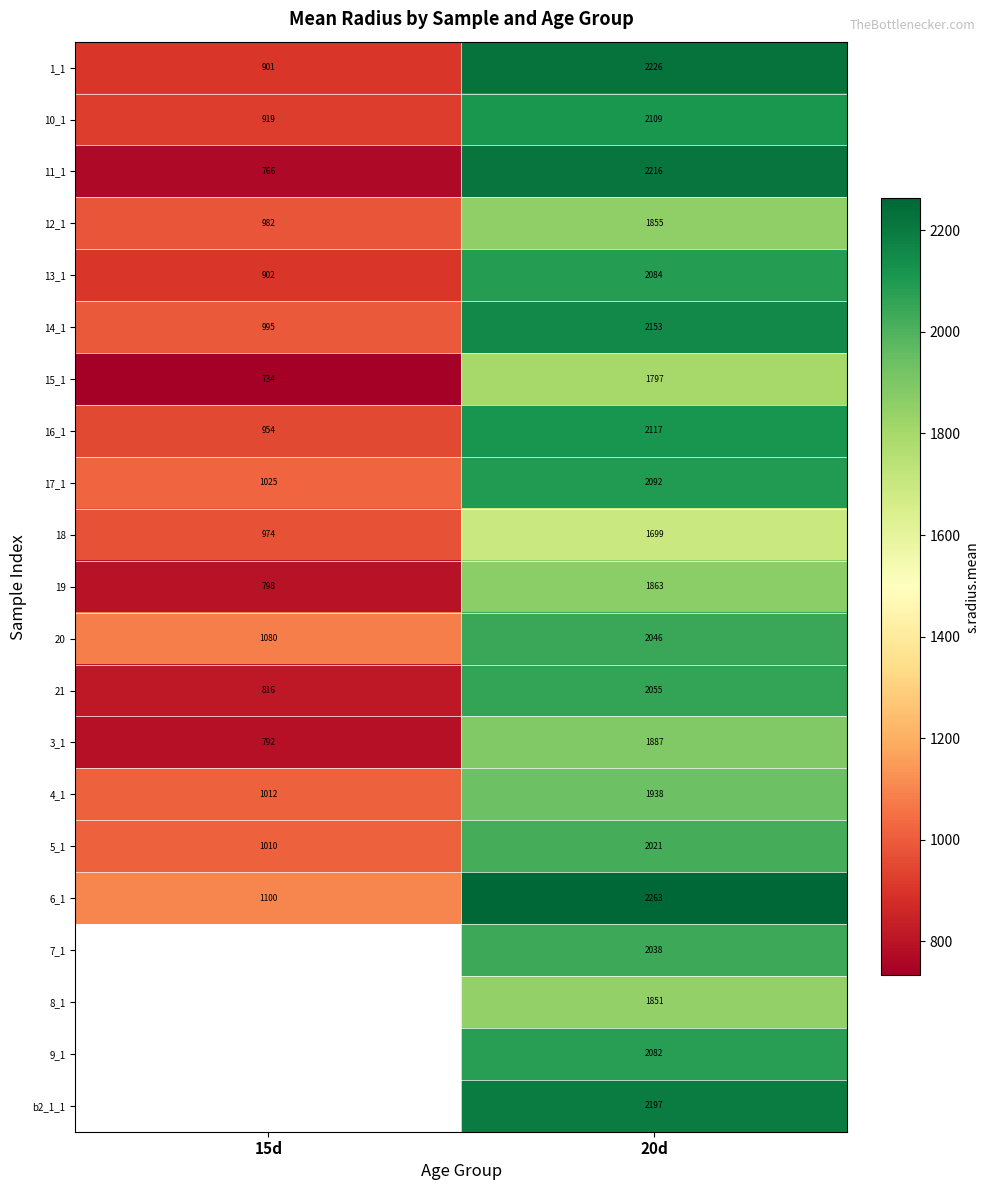

Is the value of 3_1 at 20d greater than the value of 20 at 15d?

Yes